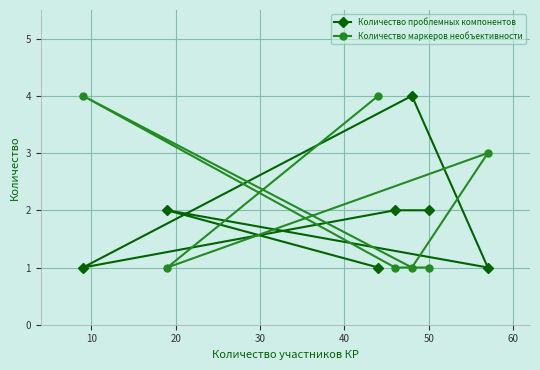

What is the greatest value displayed?

4